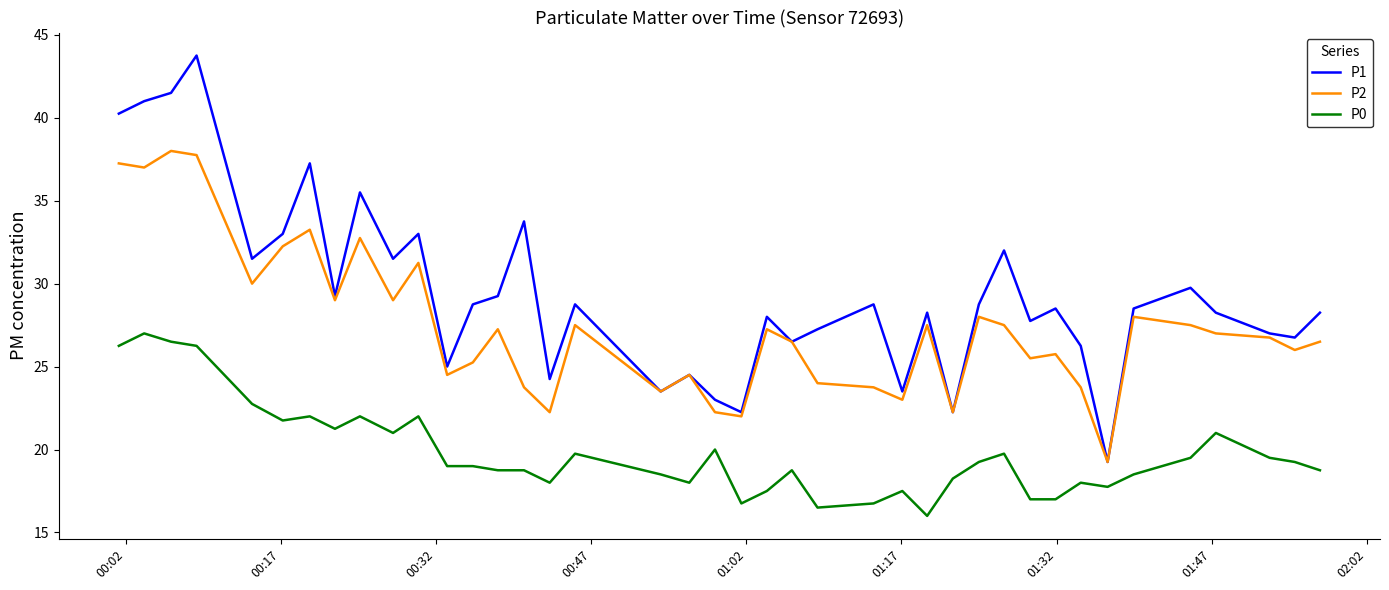

Which series has the widest spread of values?

P1